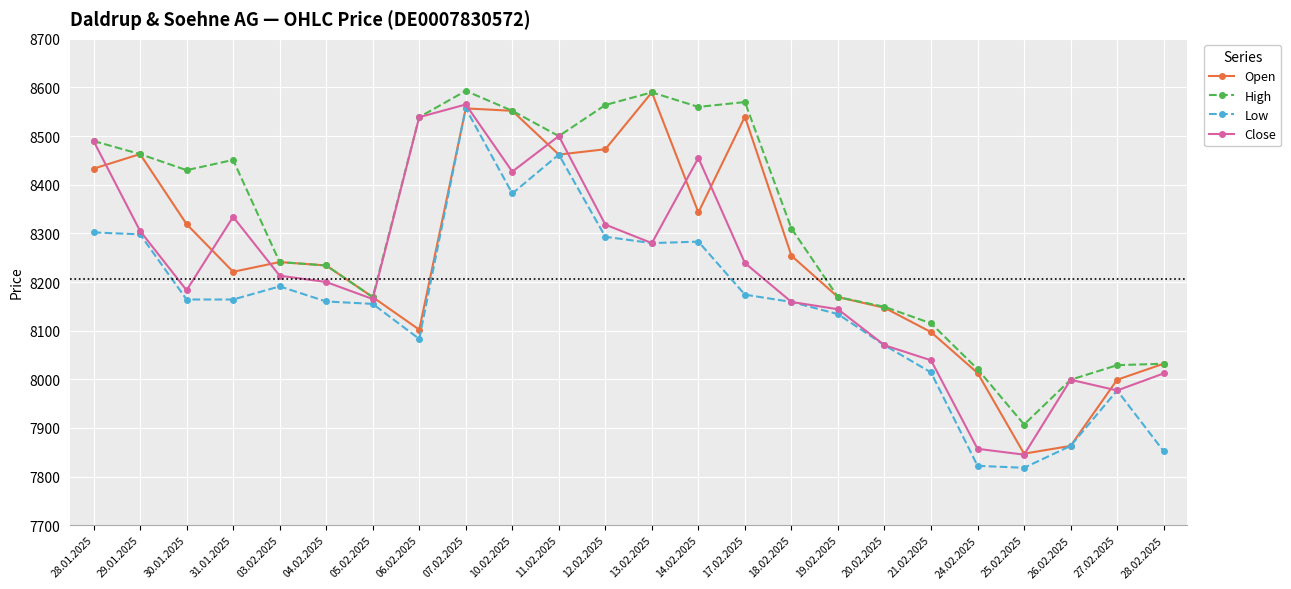

What is the sum of all Open values?

198120